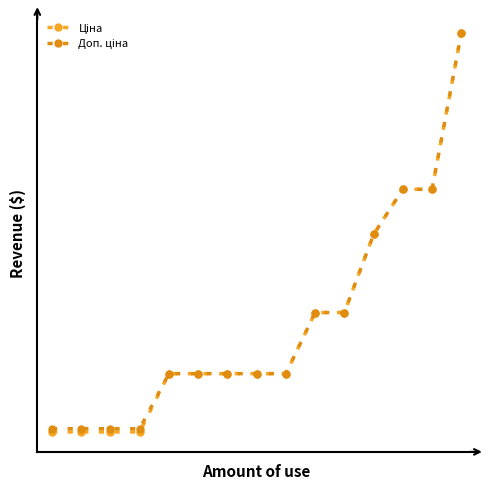

Does the chart have visible grid lines?

No